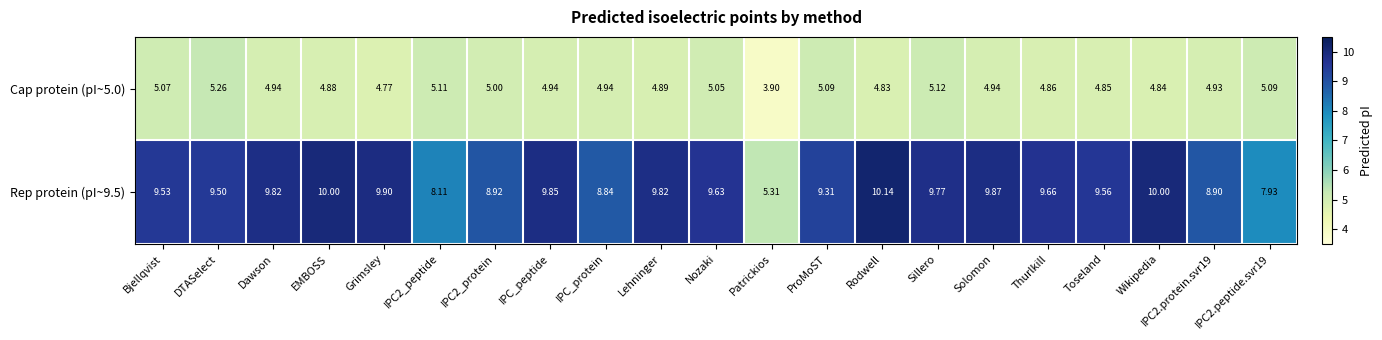

Where is Cap protein (pI~5.0) nearest to the value 4?

Patrickios